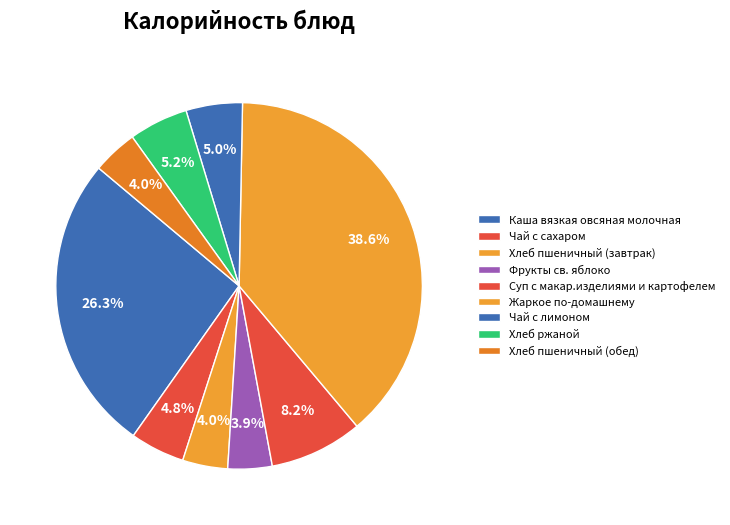

How much of the chart is everything except Жаркое по-домашнему?

61.4%